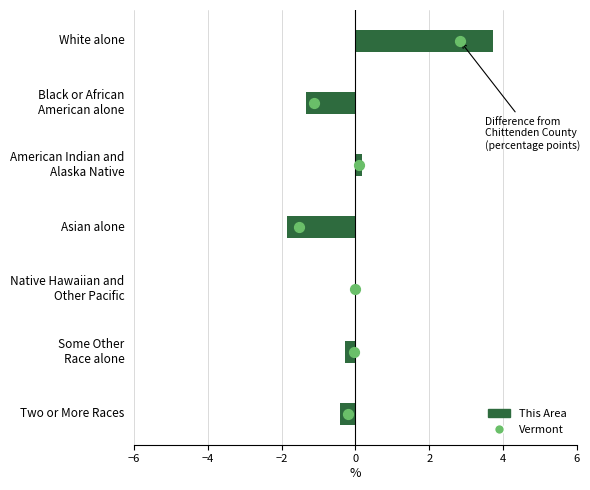

Between −4 and 6, which is larger?

6